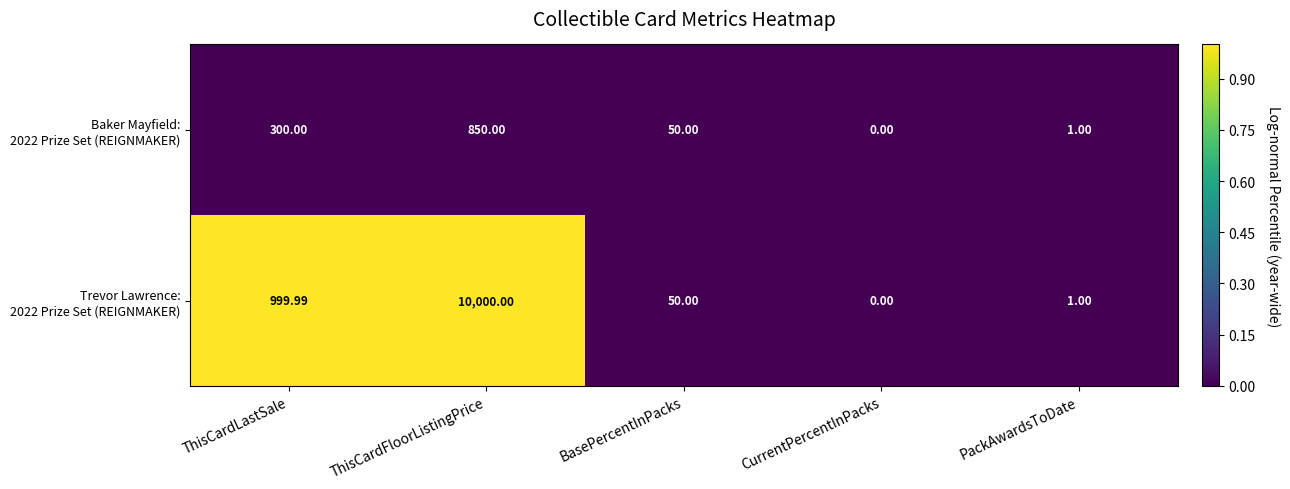

Which category has the lowest value across all series?

CurrentPercentInPacks